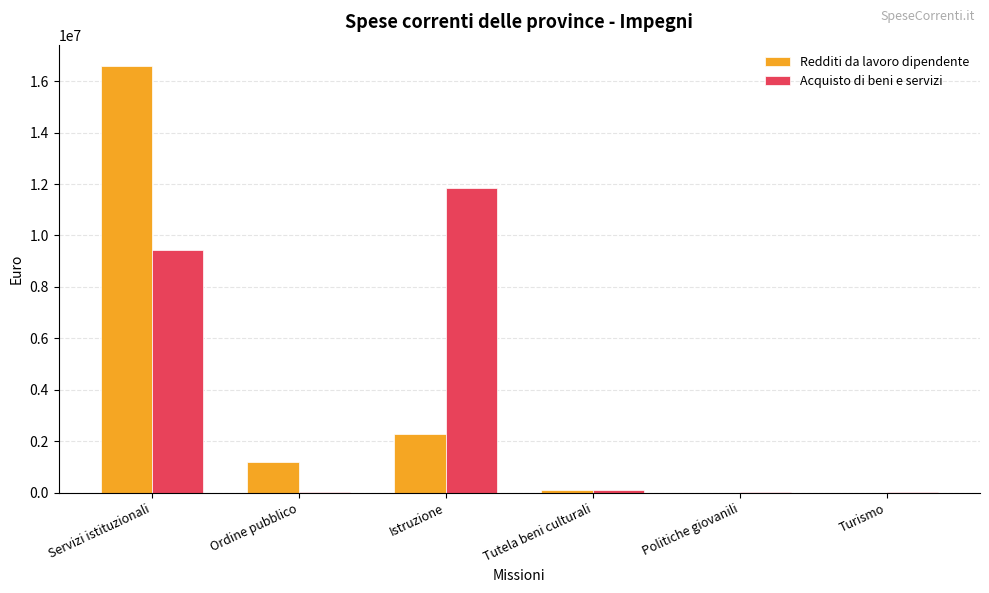

Is the value of Acquisto di beni e servizi at Tutela beni culturali greater than the value of Redditi da lavoro dipendente at Istruzione?

No